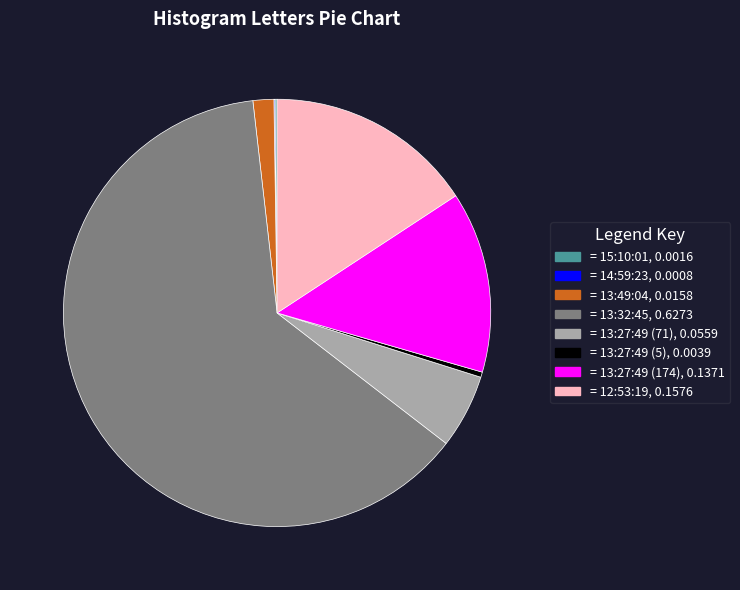

Is there a majority slice in this chart?

Yes